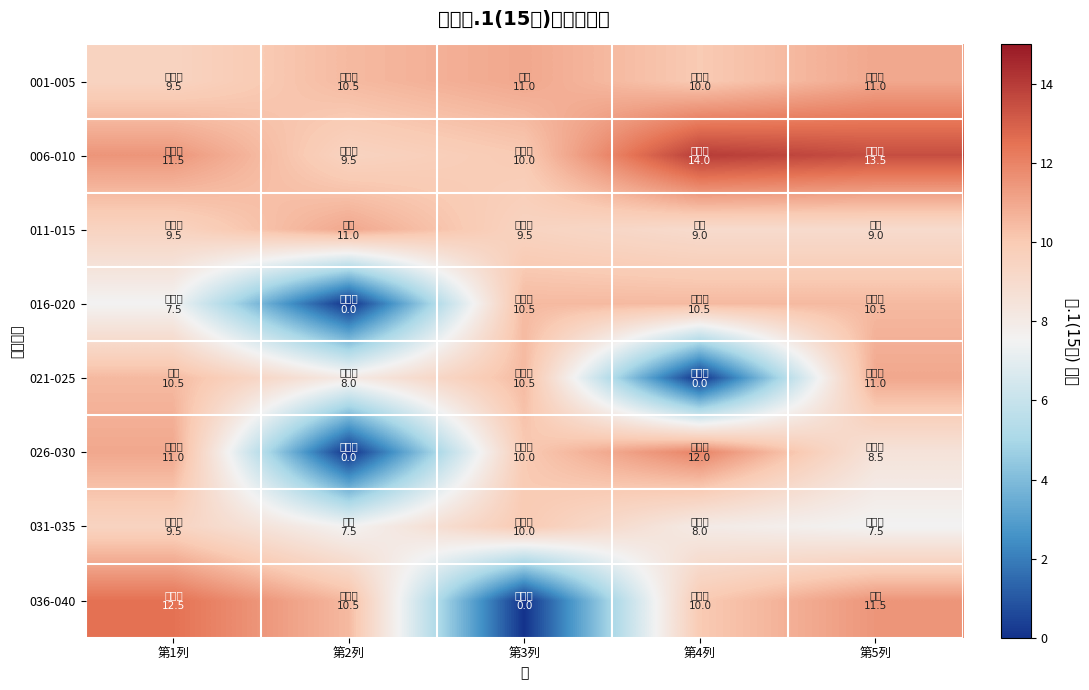

Which series has the largest total across all categories?

006-010